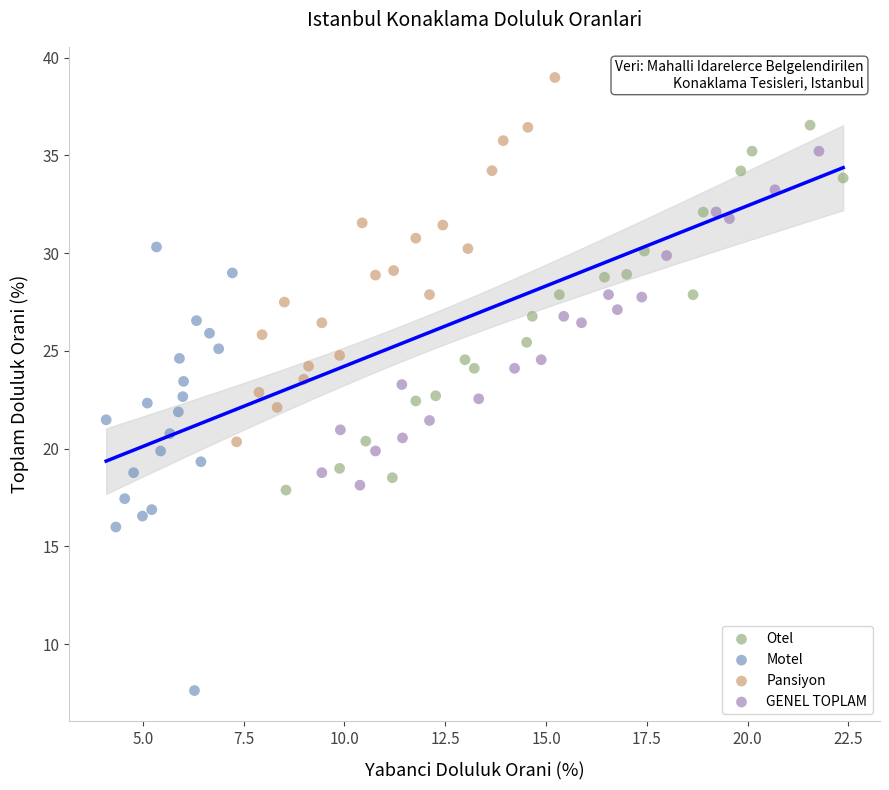

What are all the series names shown in the legend?

Otel, Motel, Pansiyon, GENEL TOPLAM